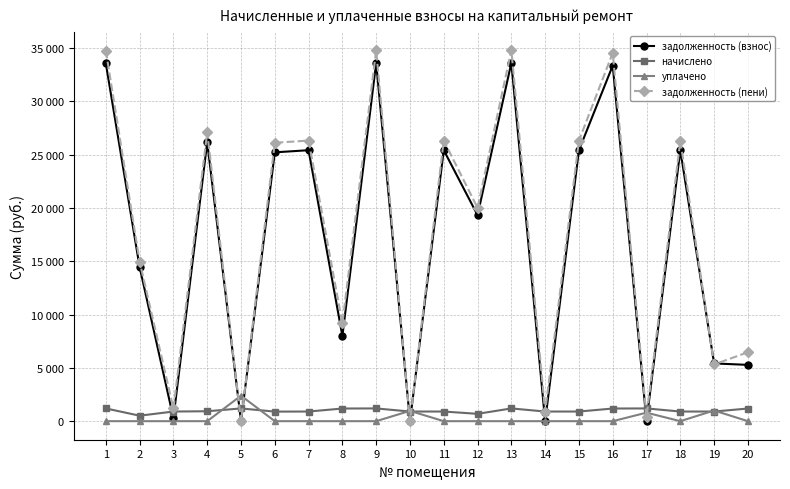

At which category is the sum across all series the highest?

9